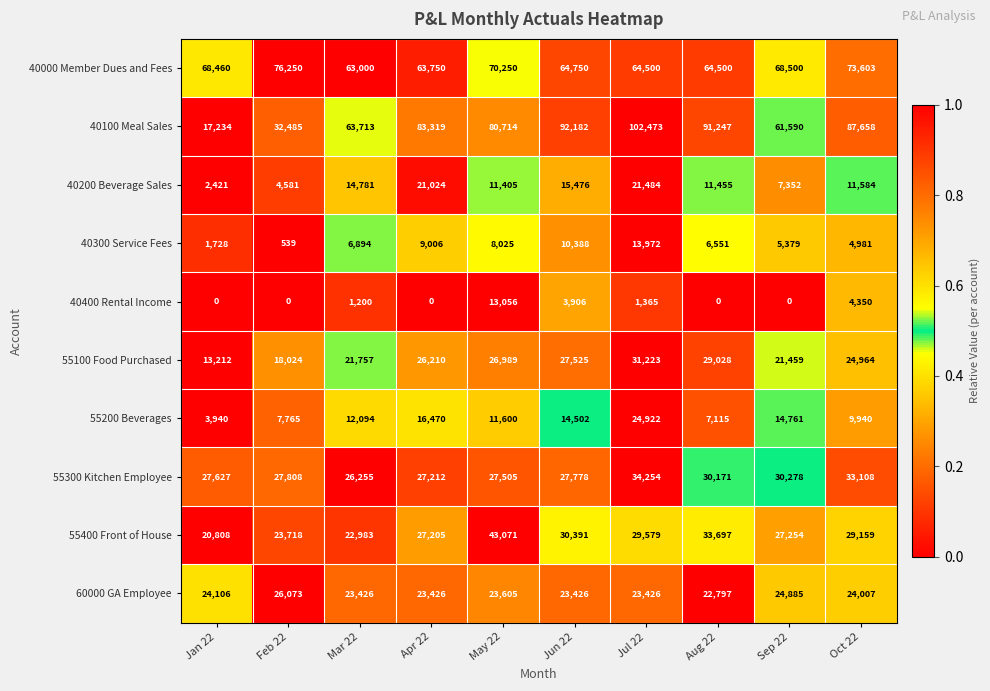

What is the sum of all 60000 GA Employee values?

239177